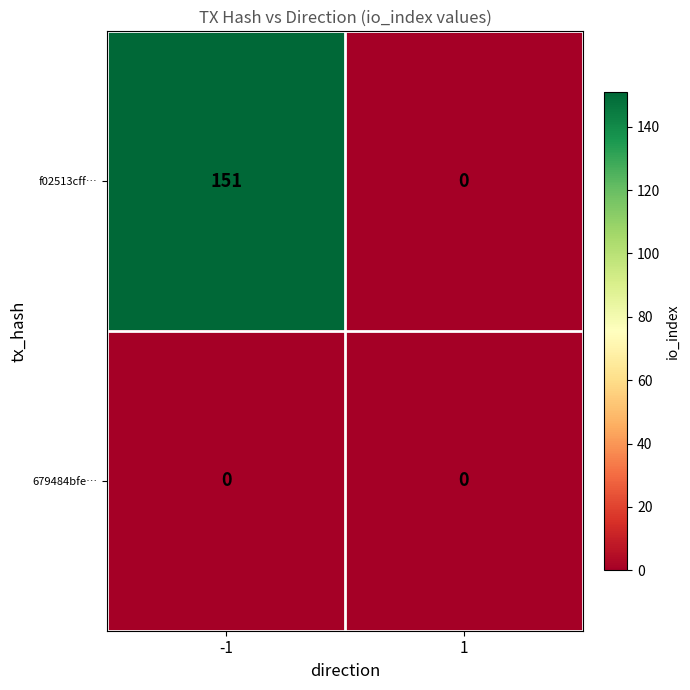

Count the number of data series in this chart.

2